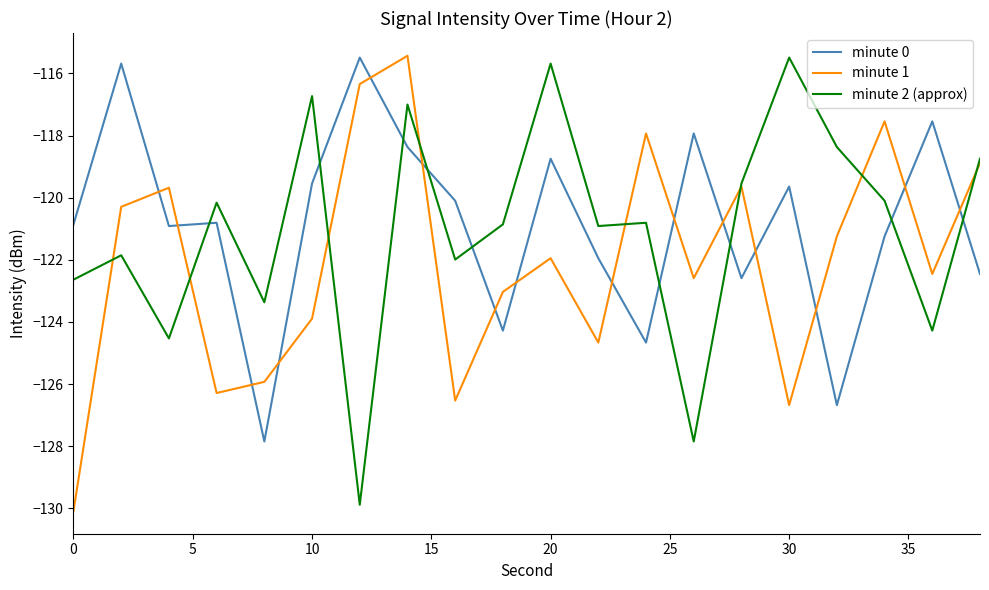

What is the lowest value of the minute 0 series?

-127.8